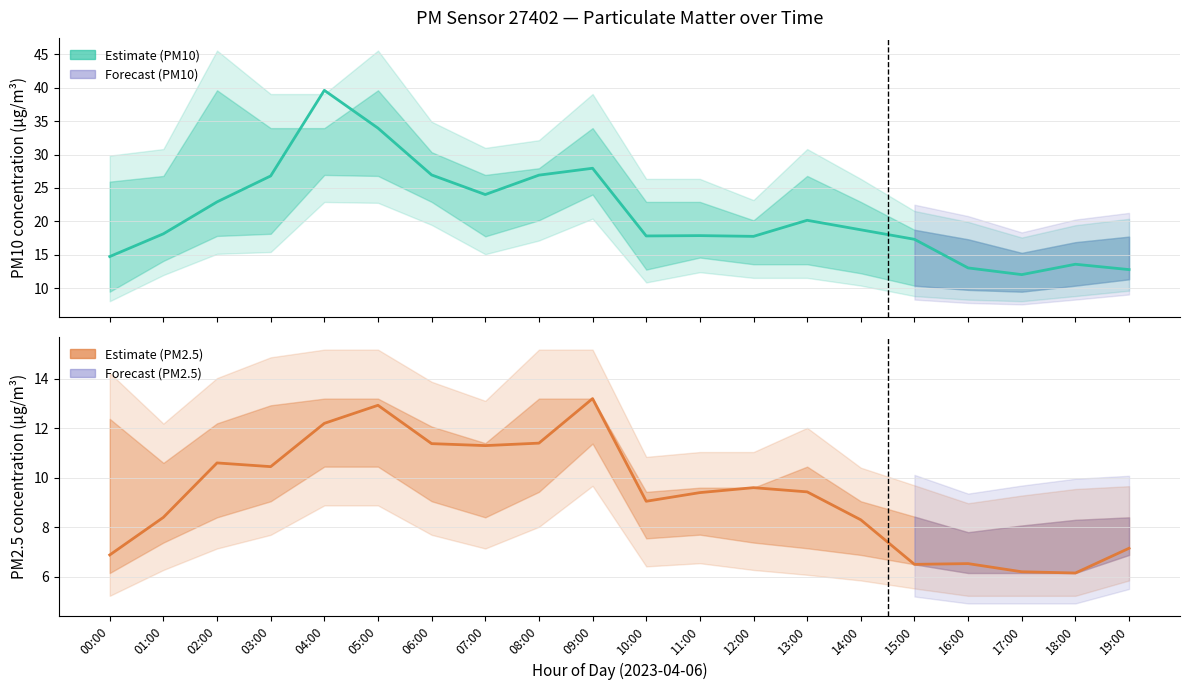

True or false: PM10 (P1) Estimate and PM2.5 (P2) Estimate intersect in this chart.

False